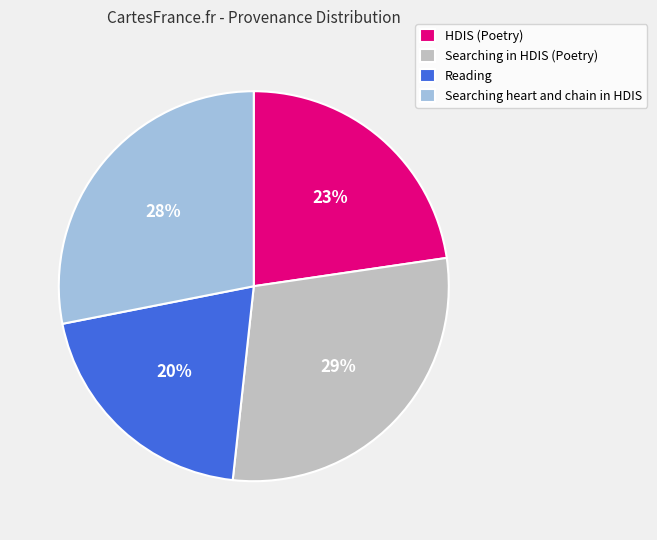

Is the sum of Reading and HDIS (Poetry) greater than half?

No